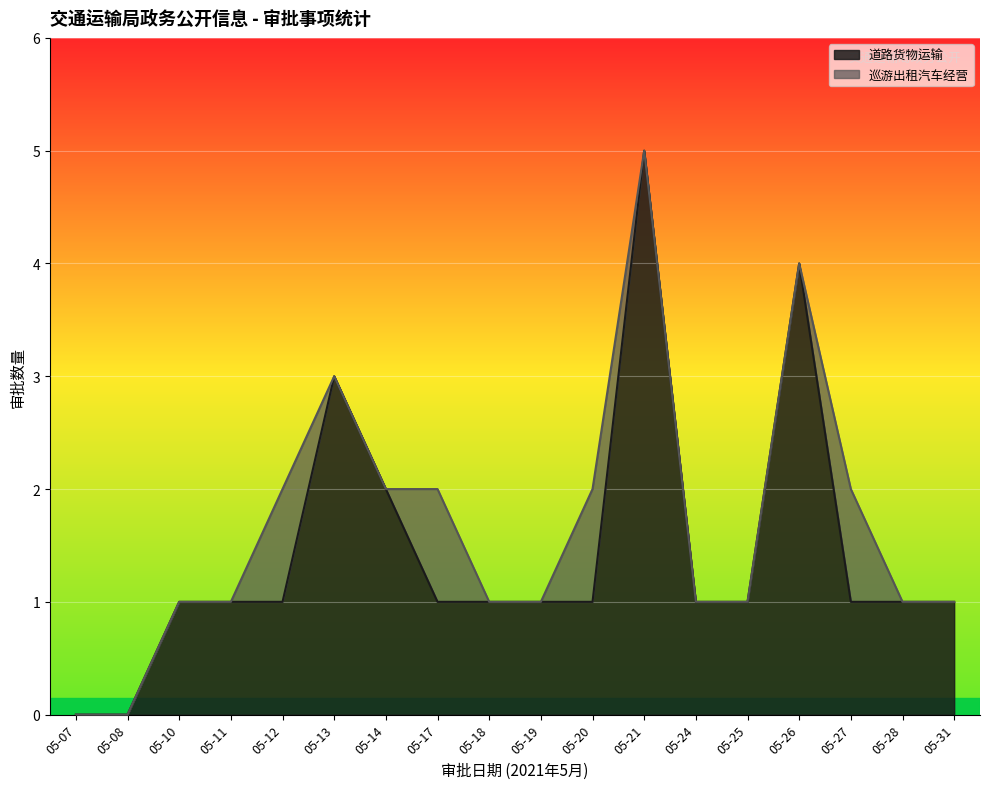

What is the maximum value shown in the chart?

5